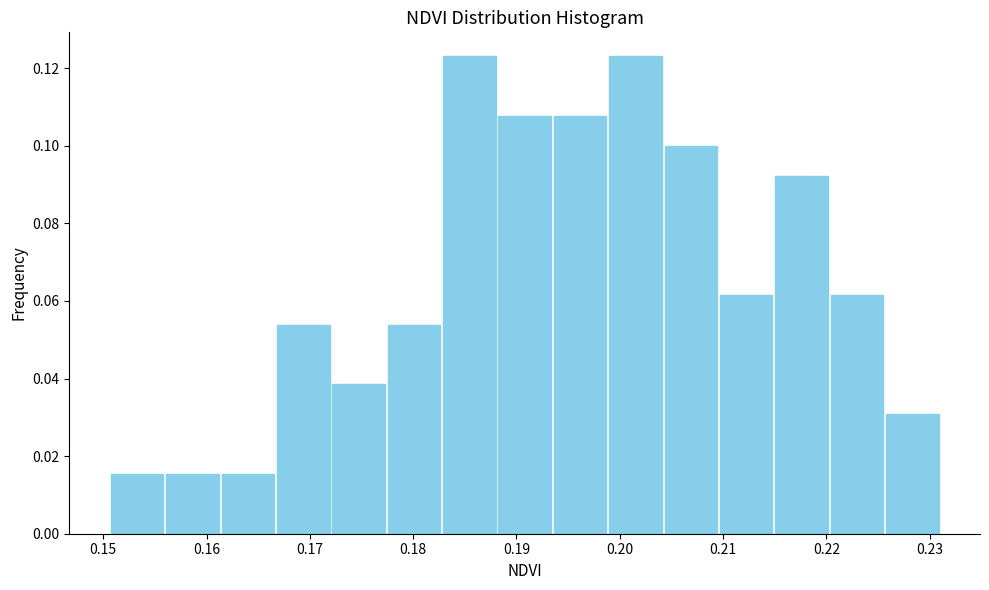

Reading left to right, list every bar in this chart as the range it spans on the x-axis followed by its height. Neither the bar edges nor the heights are printed on the chart, so give them approximately, as read against the axes.

0.151 to 0.156: 0.016
0.156 to 0.161: 0.016
0.161 to 0.167: 0.016
0.167 to 0.172: 0.054
0.172 to 0.177: 0.038
0.177 to 0.183: 0.054
0.183 to 0.188: 0.124
0.188 to 0.193: 0.108
0.193 to 0.199: 0.108
0.199 to 0.204: 0.124
0.204 to 0.210: 0.100
0.210 to 0.215: 0.062
0.215 to 0.220: 0.092
0.220 to 0.226: 0.062
0.226 to 0.231: 0.030